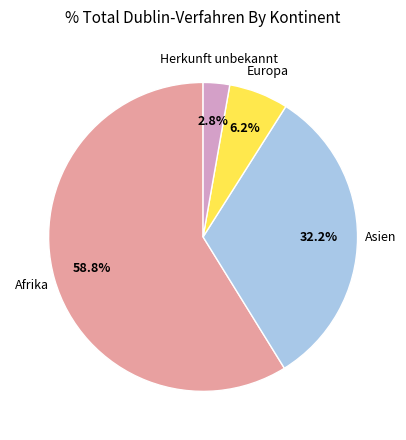

Is there a majority slice in this chart?

Yes